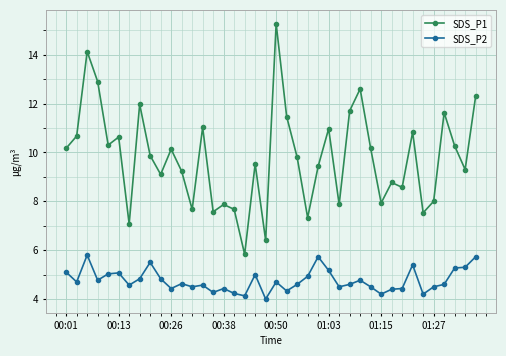

True or false: SDS_P2 and SDS_P1 cross at least once.

False